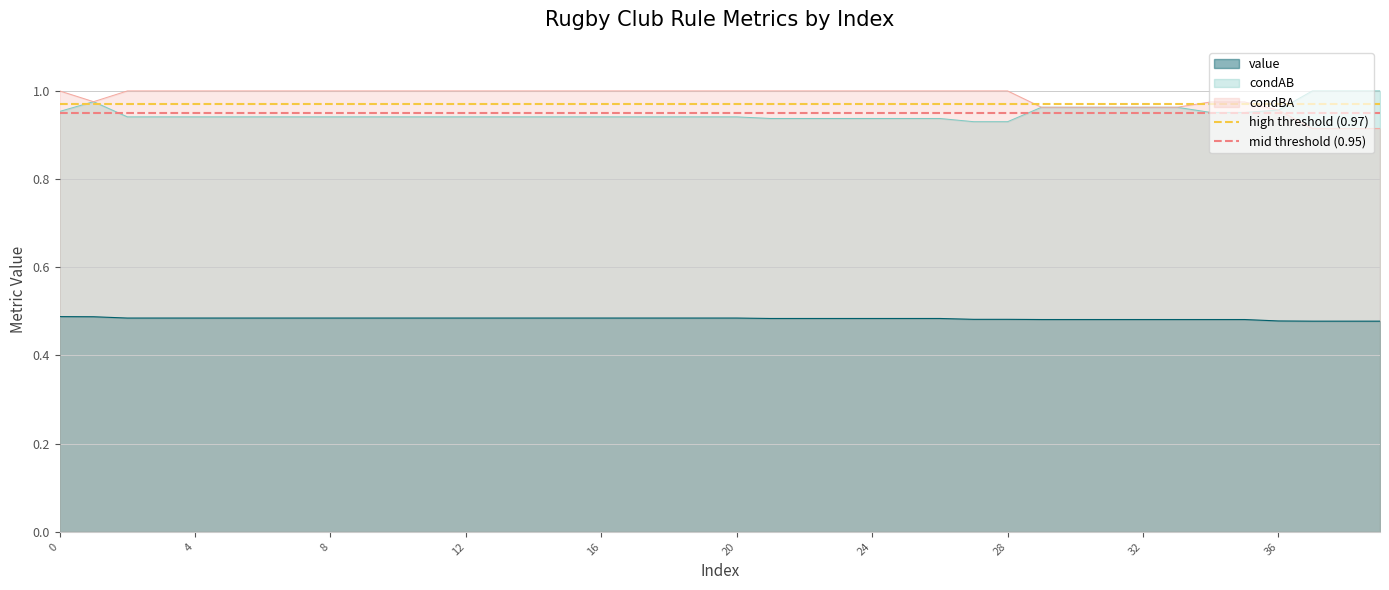

True or false: condAB and value cross at least once.

False